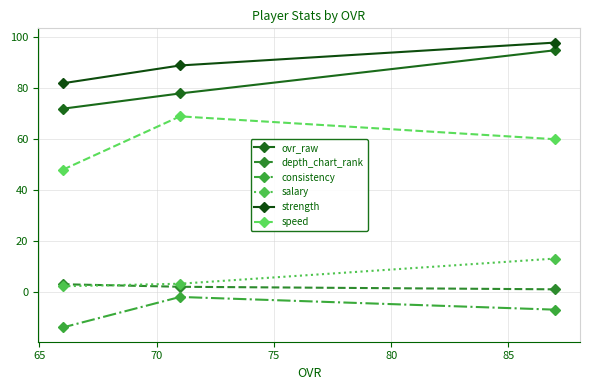

Count the number of data series in this chart.

6